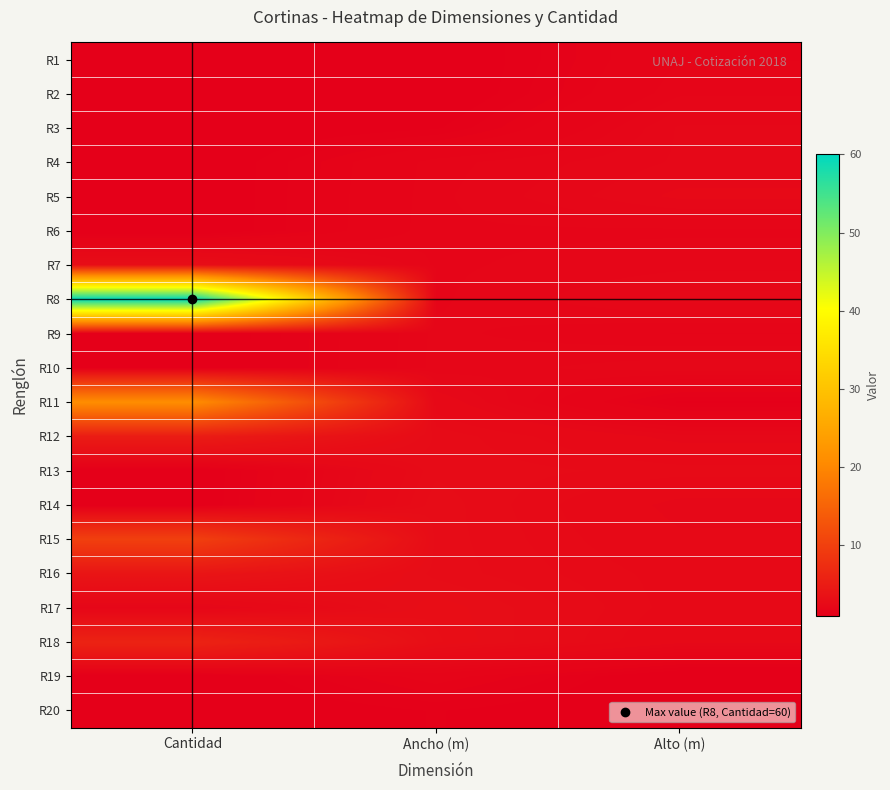

Reading left to right, transcribe all the data shown in this chart.

R1: Cantidad=1.0	Ancho (m)=1.0	Alto (m)=1.8
R2: Cantidad=1.0	Ancho (m)=1.0	Alto (m)=1.9
R3: Cantidad=1.0	Ancho (m)=1.2	Alto (m)=2.2
R4: Cantidad=1.0	Ancho (m)=1.9	Alto (m)=2.2
R5: Cantidad=1.0	Ancho (m)=1.9	Alto (m)=2.3
R6: Cantidad=1.0	Ancho (m)=1.9	Alto (m)=1.9
R7: Cantidad=3.0	Ancho (m)=1.9	Alto (m)=2.0
R8: Cantidad=60.0	Ancho (m)=1.9	Alto (m)=2.2
R9: Cantidad=1.0	Ancho (m)=1.9	Alto (m)=1.8
R10: Cantidad=1.0	Ancho (m)=2.0	Alto (m)=2.1
R11: Cantidad=21.0	Ancho (m)=2.4	Alto (m)=1.2
R12: Cantidad=5.0	Ancho (m)=2.7	Alto (m)=2.2
R13: Cantidad=1.0	Ancho (m)=2.7	Alto (m)=2.6
R14: Cantidad=1.0	Ancho (m)=2.8	Alto (m)=2.2
R15: Cantidad=10.0	Ancho (m)=2.8	Alto (m)=2.3
R16: Cantidad=4.0	Ancho (m)=2.8	Alto (m)=2.4
R17: Cantidad=2.0	Ancho (m)=3.0	Alto (m)=2.4
R18: Cantidad=6.0	Ancho (m)=3.1	Alto (m)=2.3
R19: Cantidad=1.0	Ancho (m)=1.7	Alto (m)=1.0
R20: Cantidad=1.0	Ancho (m)=1.2	Alto (m)=1.0